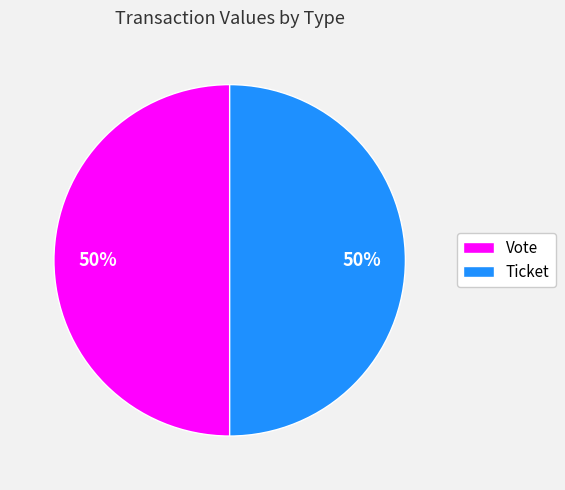

Is the sum of Ticket and Vote greater than half?

Yes